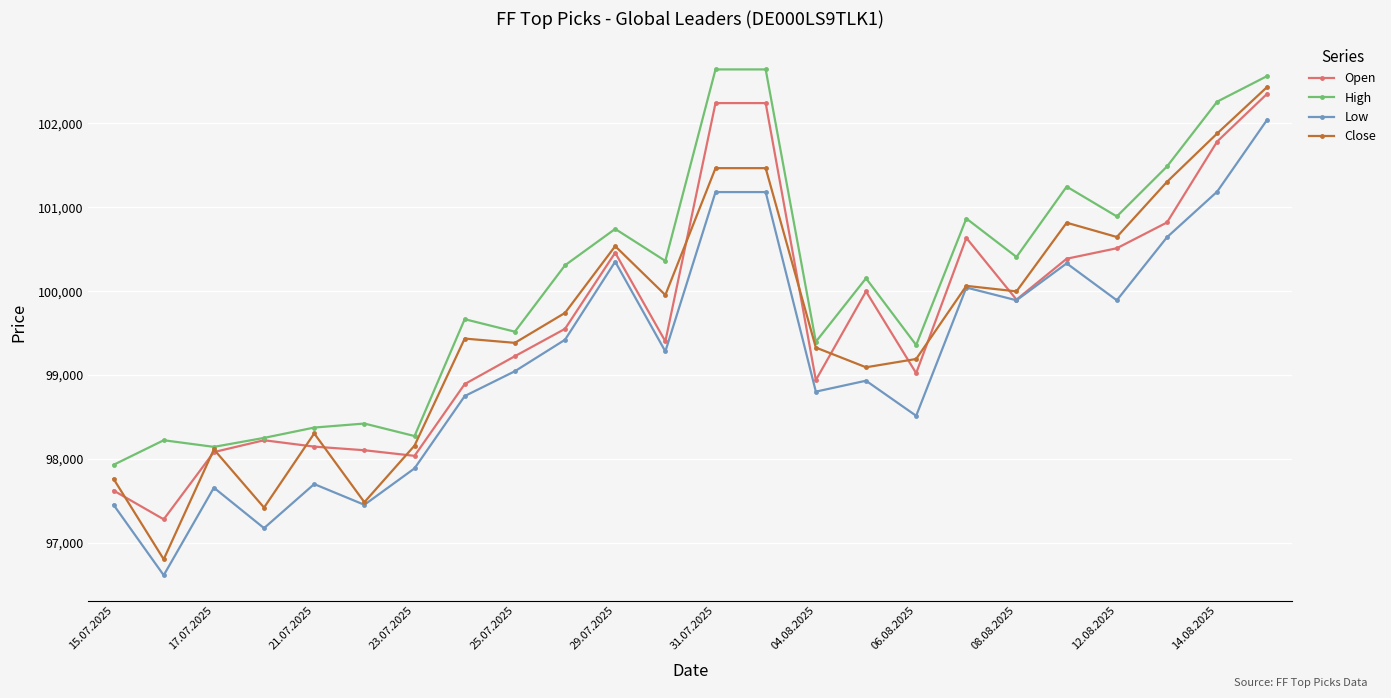

True or false: Close has more than 1 points higher than both neighbors.

True